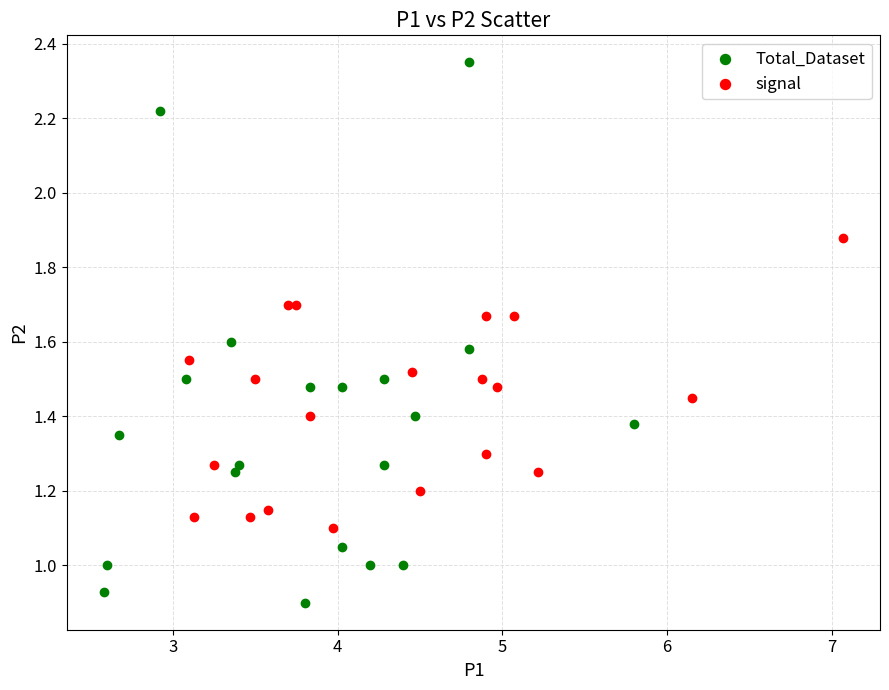

Which series contains the highest Y value?

Total_Dataset